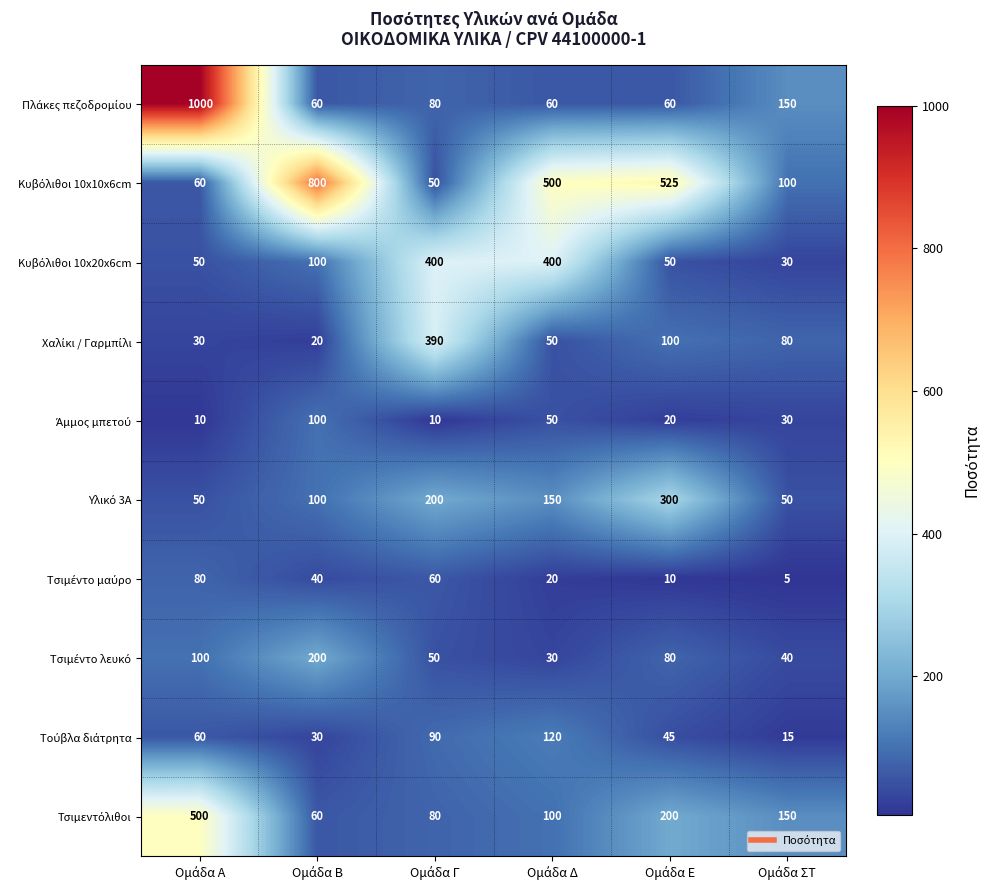

At how many categories does at least one series exceed 233?

5